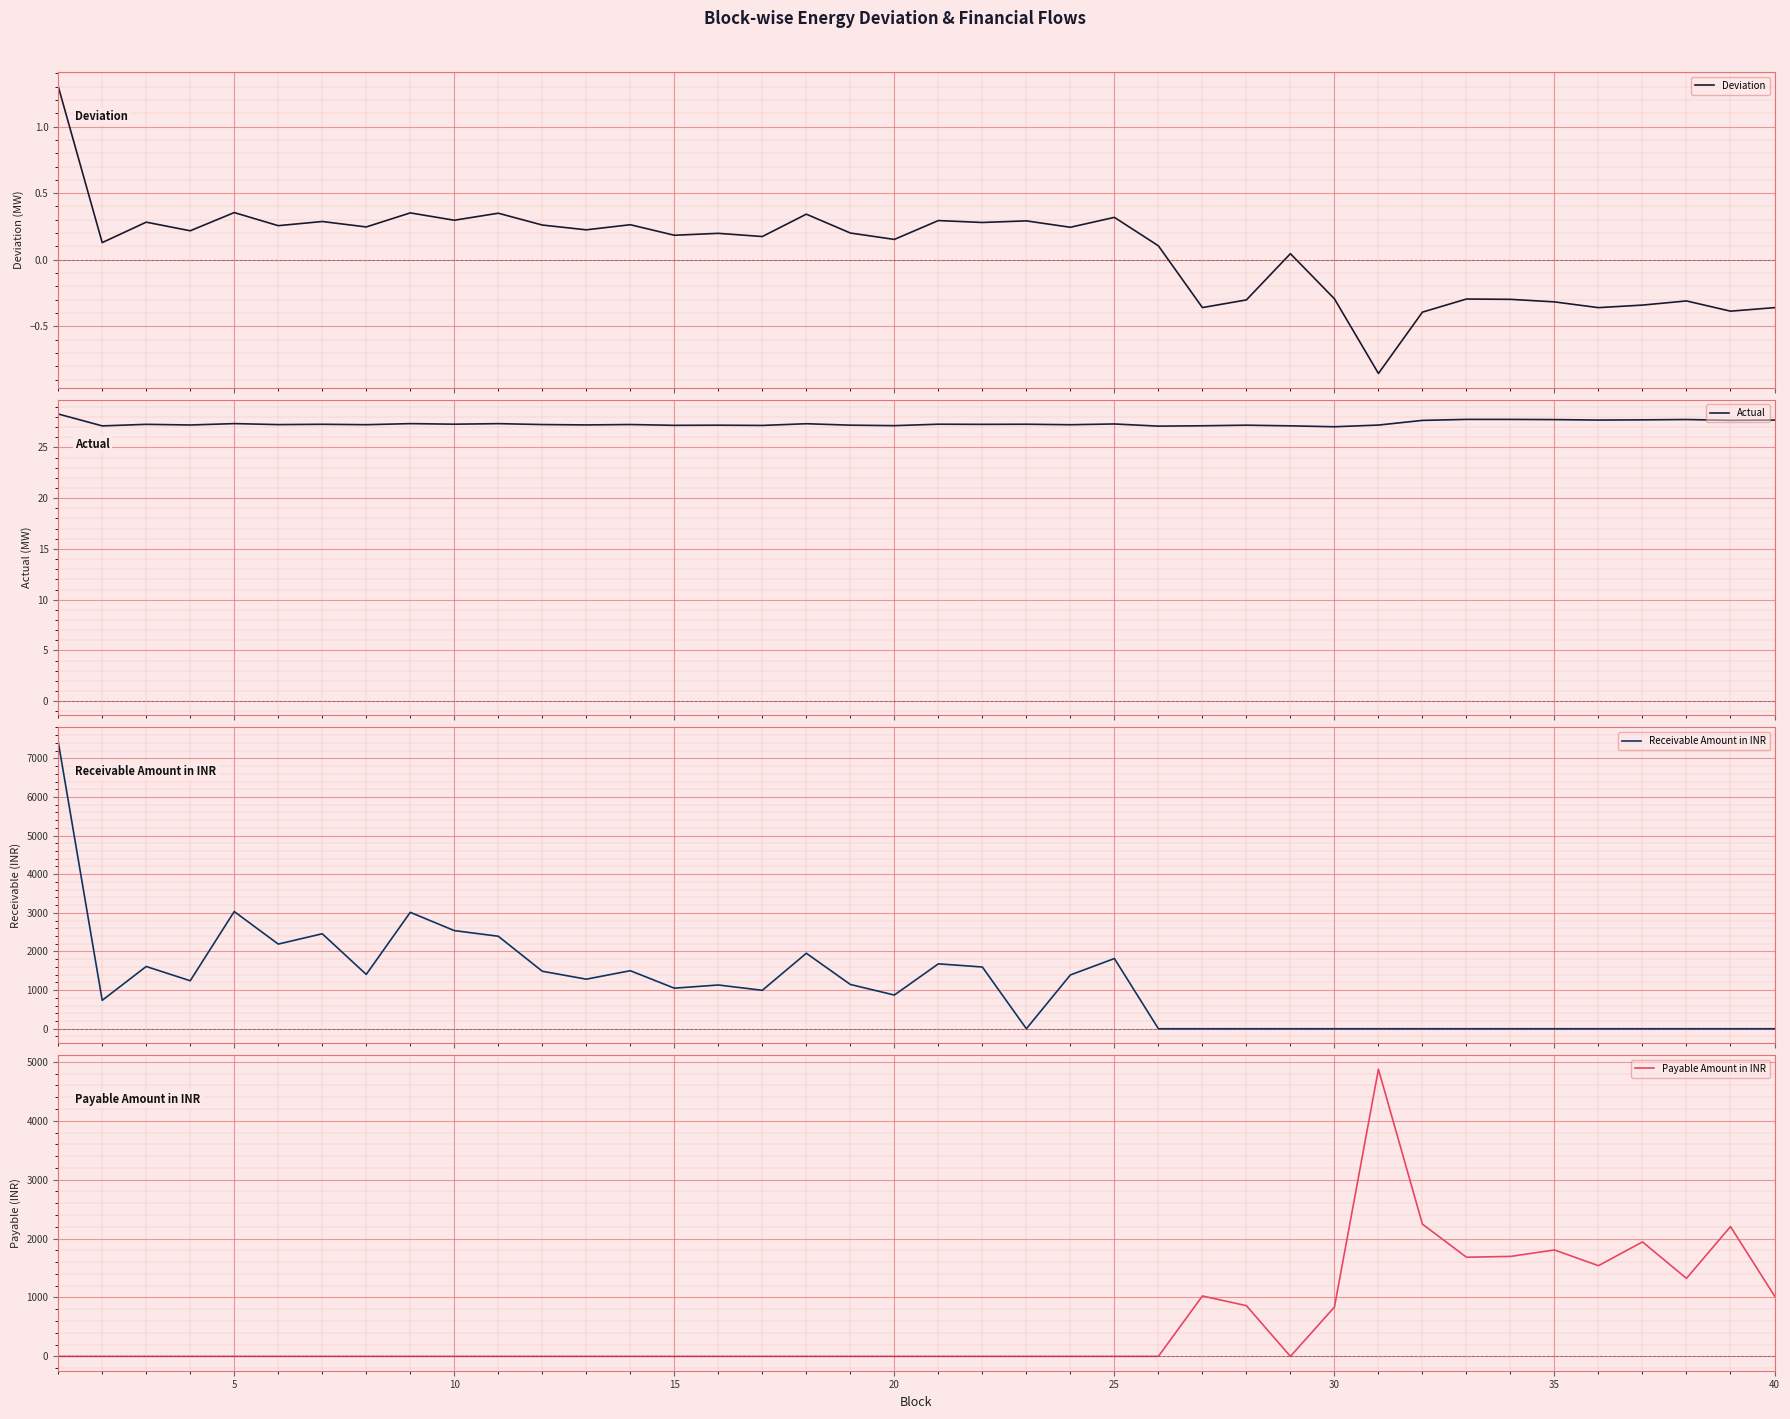

What is the value of the Deviation point at the 22nd from the left?

0.3